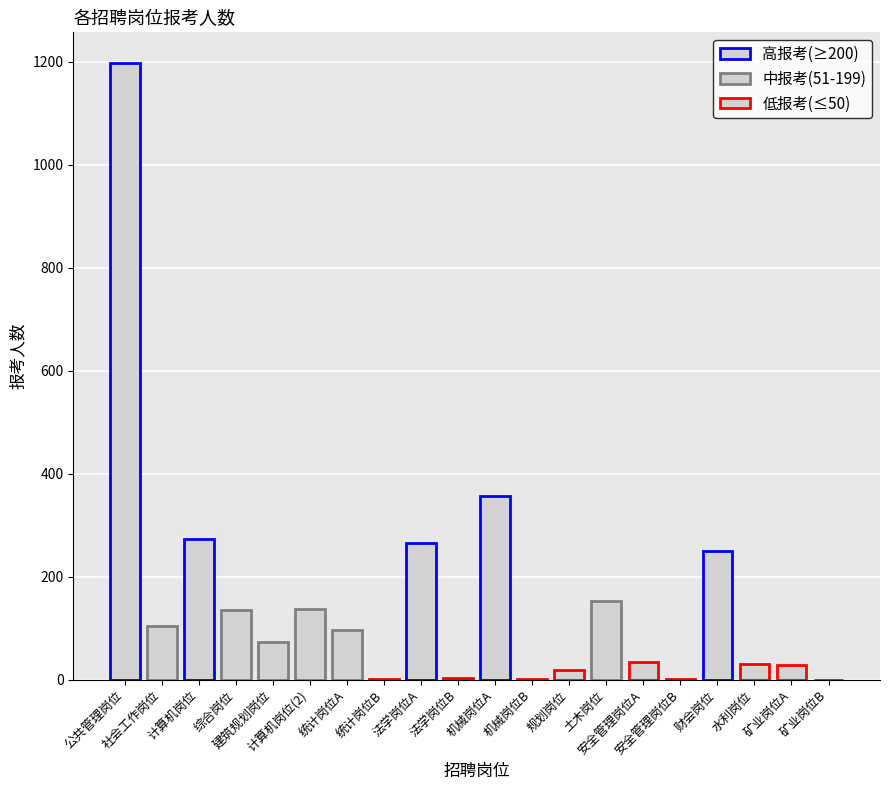

What is the difference between the maximum and minimum values?

1197